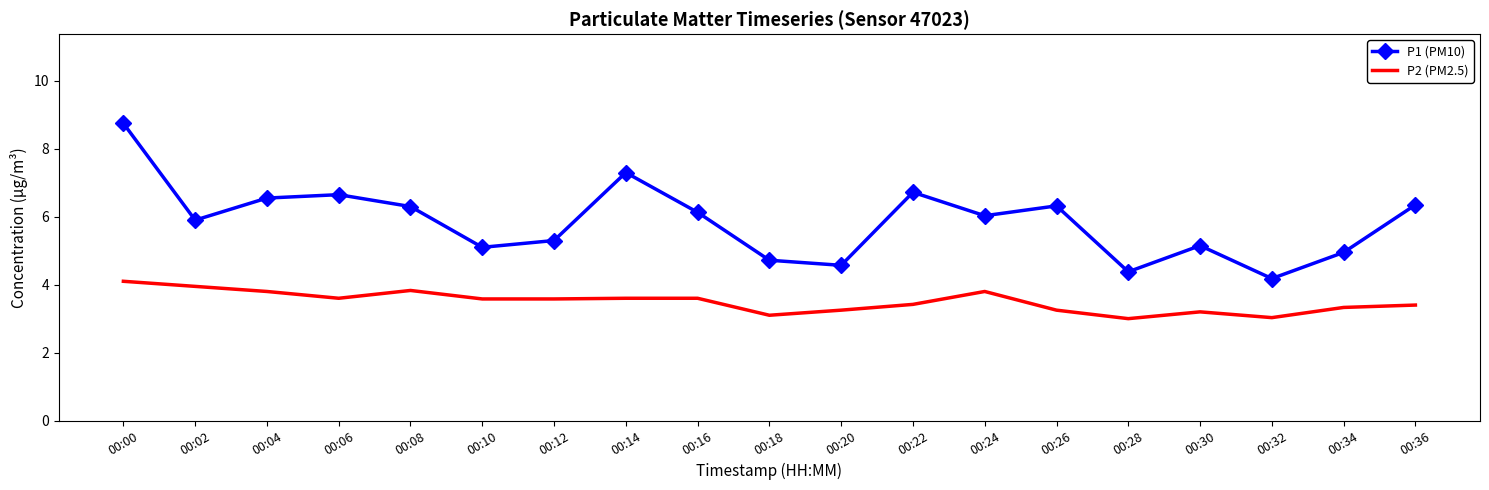

At which category is the sum across all series the highest?

00:00